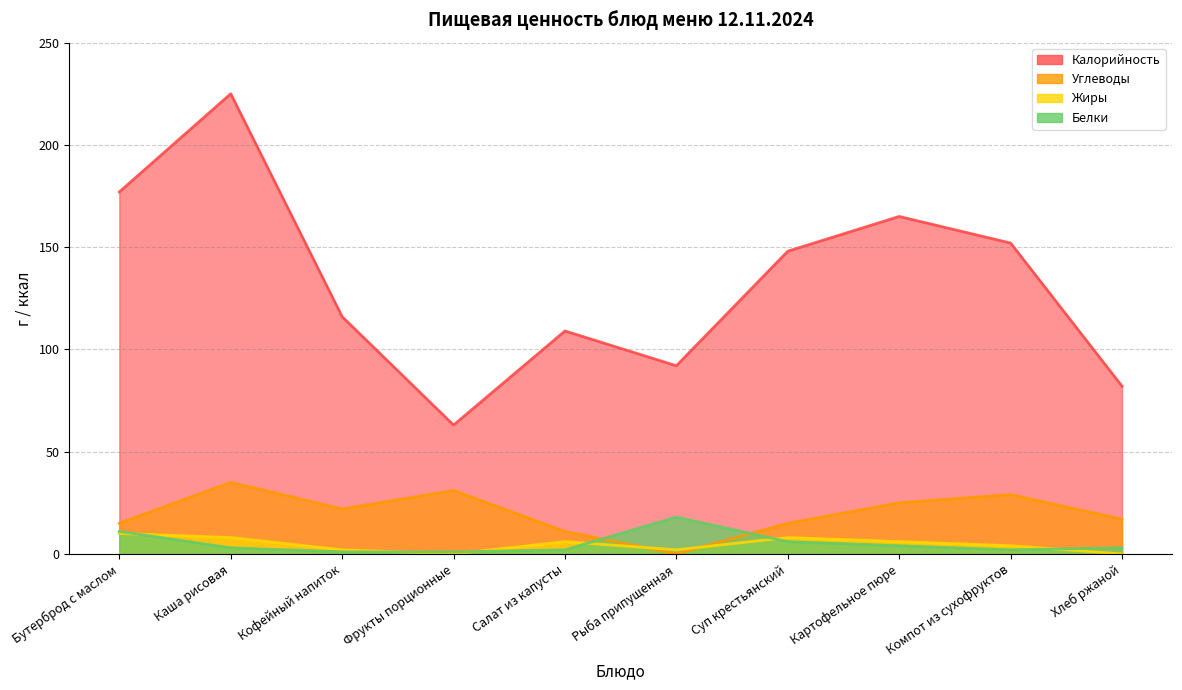

Rank the categories by Жиры value from lowest to highest.

Фрукты порционные, Хлеб ржаной, Кофейный напиток, Рыба припущенная, Компот из сухофруктов, Салат из капусты, Картофельное пюре, Каша рисовая, Суп крестьянский, Бутерброд с маслом